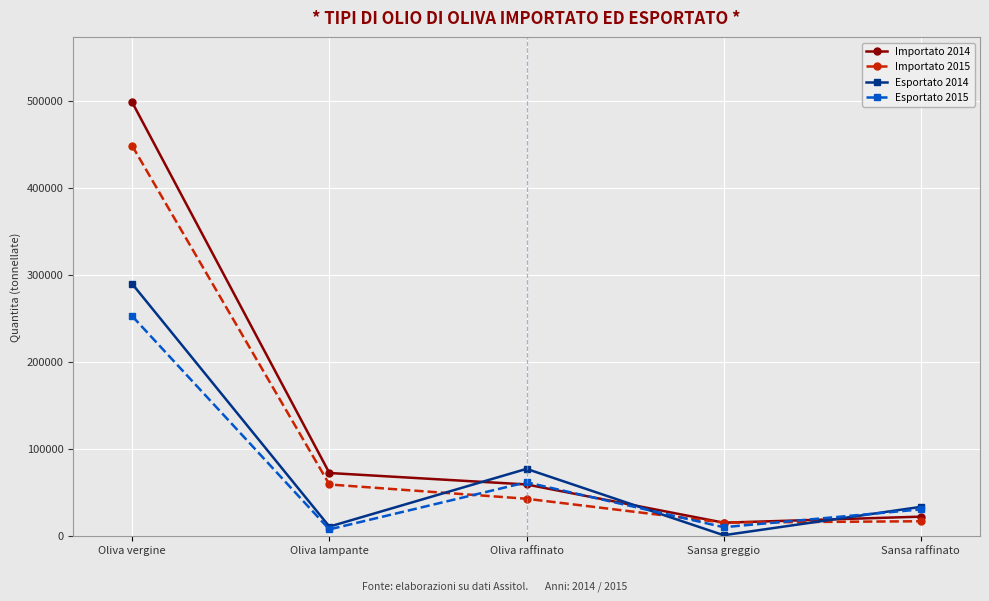

How many interior local valleys does the Esportato 2015 series have?

2